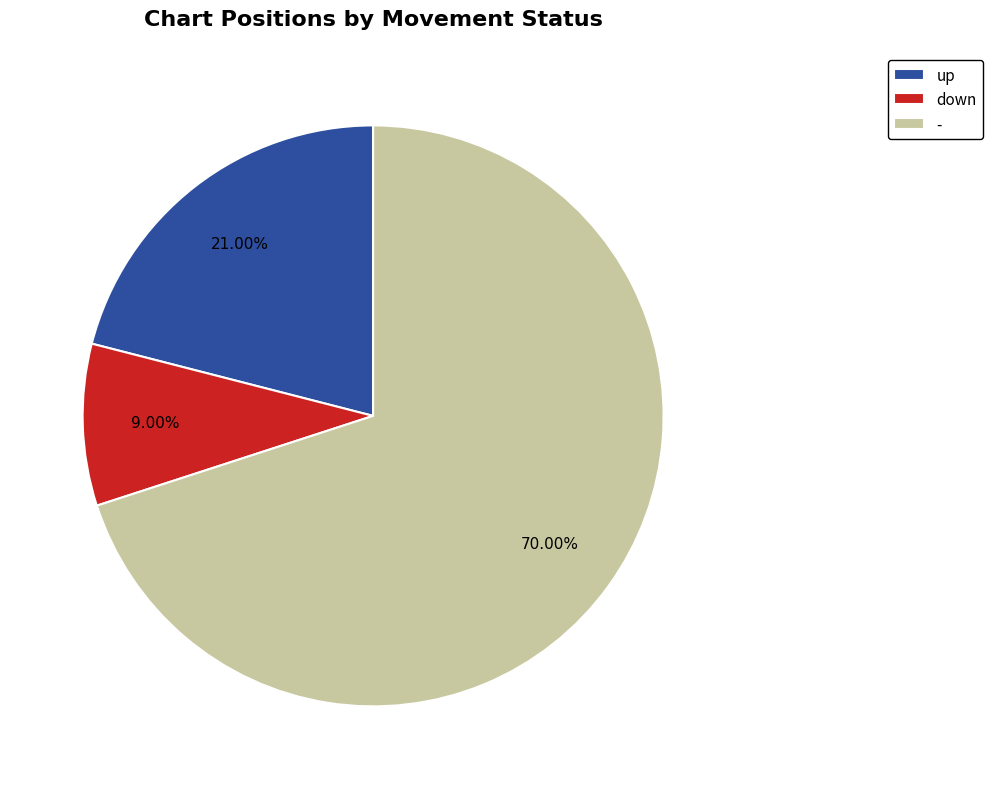

Which has a higher value, down or -?

-